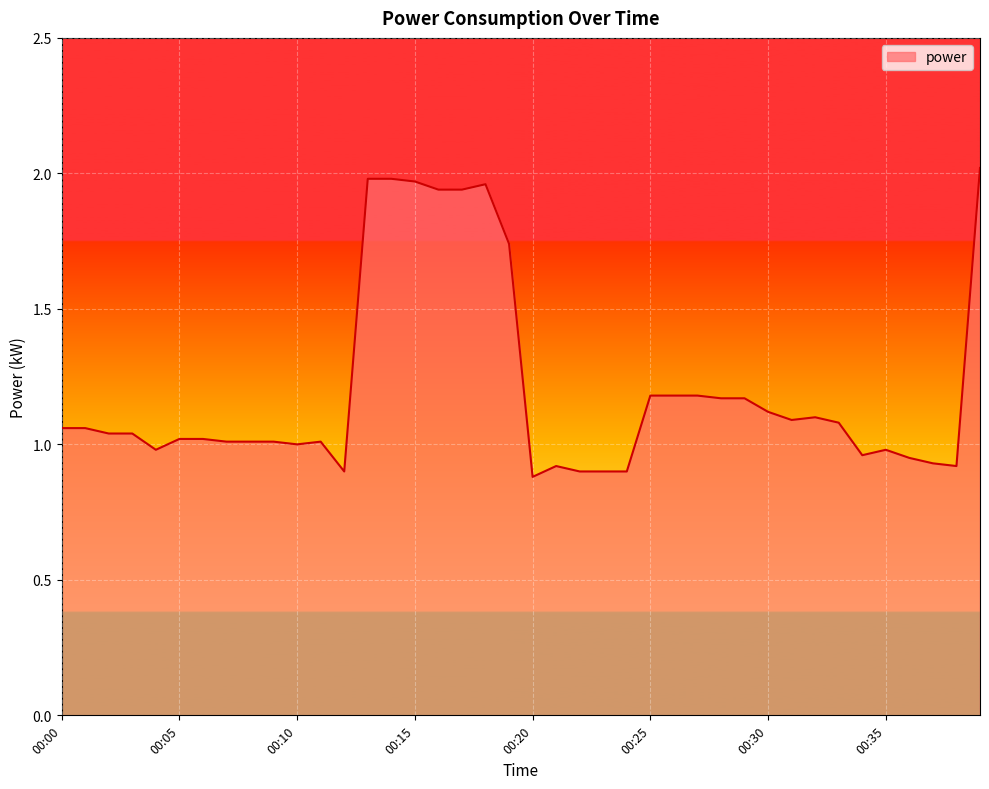

Count the number of data series in this chart.

1